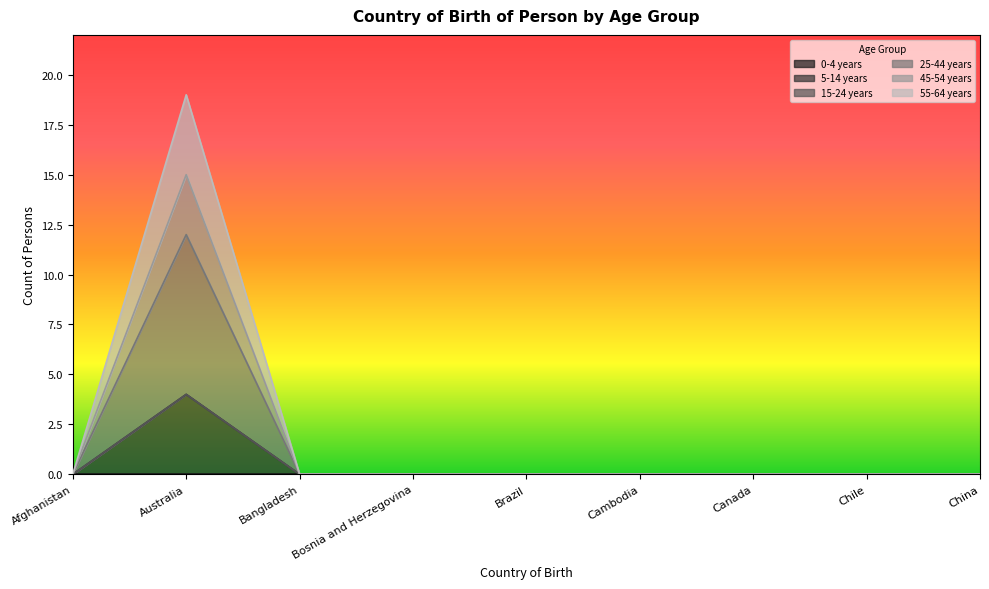

The 5-14 years series shows 0 at Afghanistan. True or false?

True